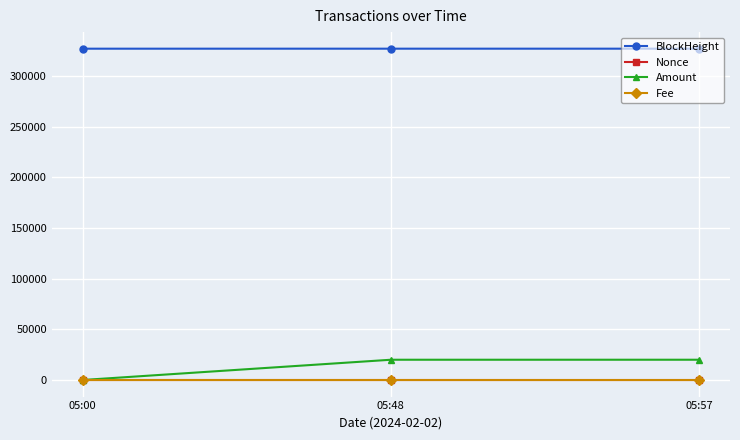

What is the maximum value shown in the chart?

326837.0